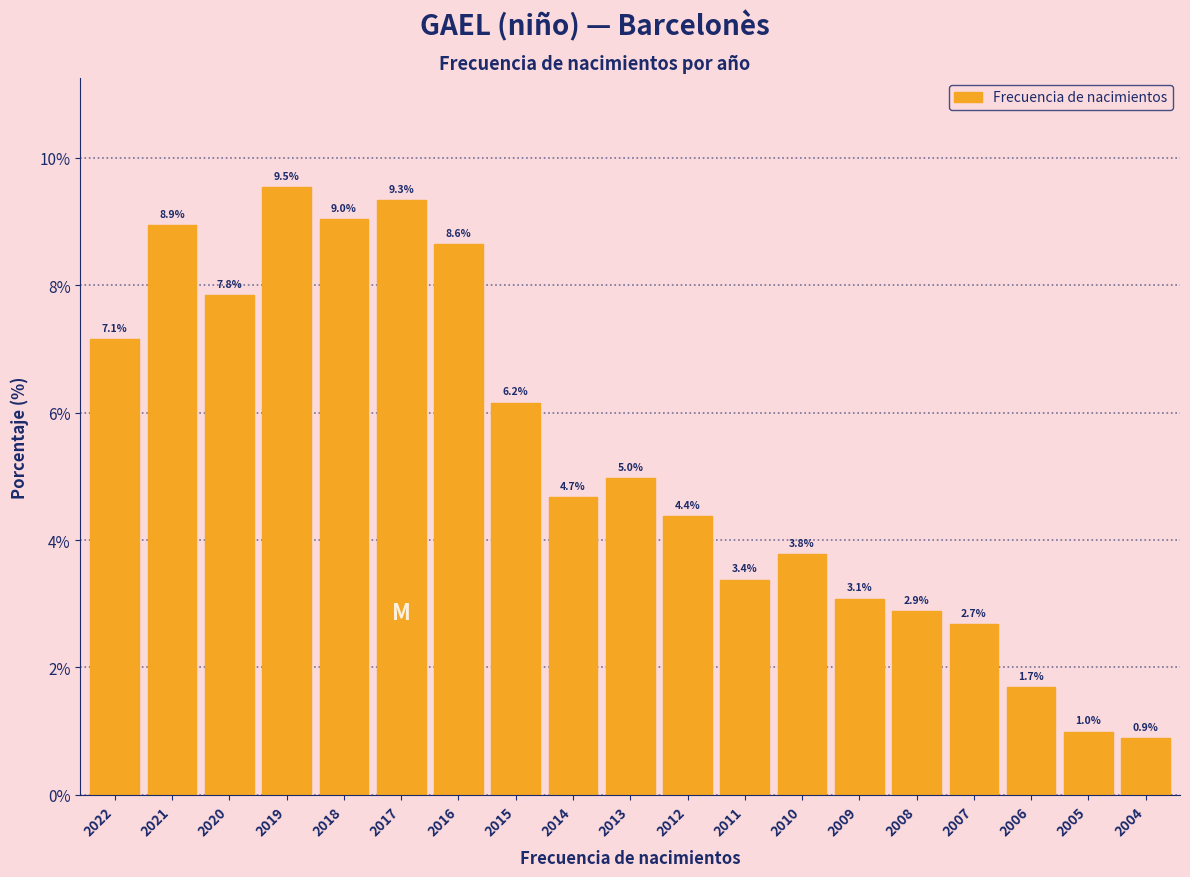

Reading right to left, extract all data points from this chart.

0.9	1.0	1.7	2.7	2.9	3.1	3.8	3.4	4.4	5.0	4.7	6.2	8.6	9.3	9.0	9.5	7.8	8.9	7.1